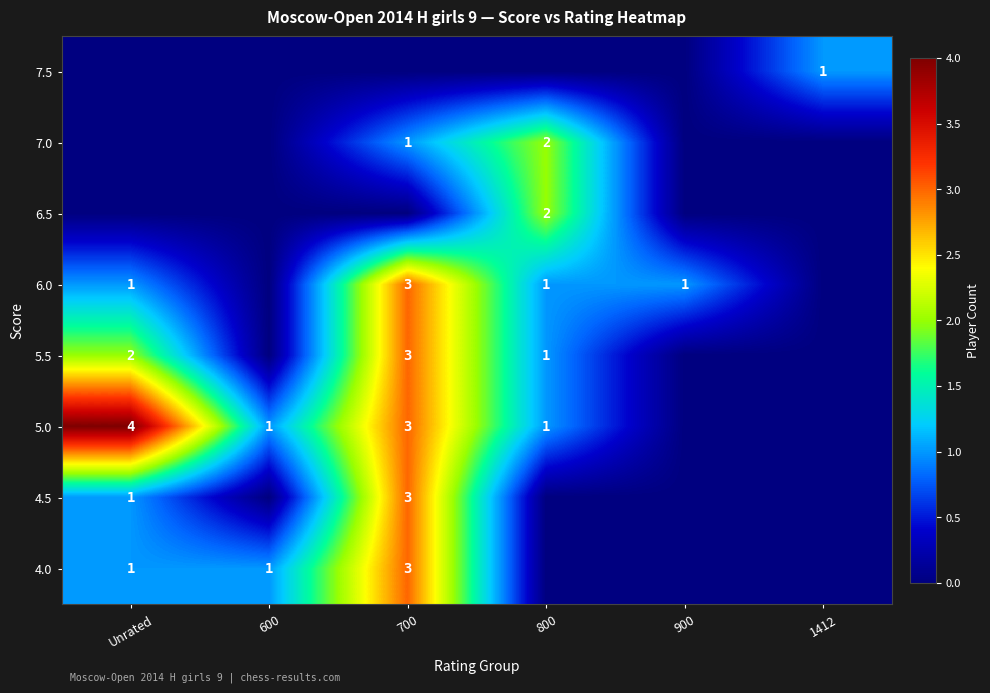

True or false: 4.0 has a value of 3 at 700.

True